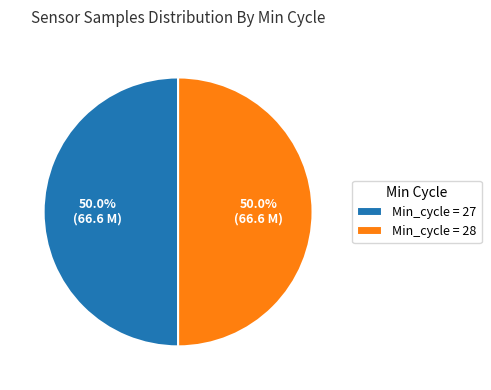

How many slices are in this pie chart?

2